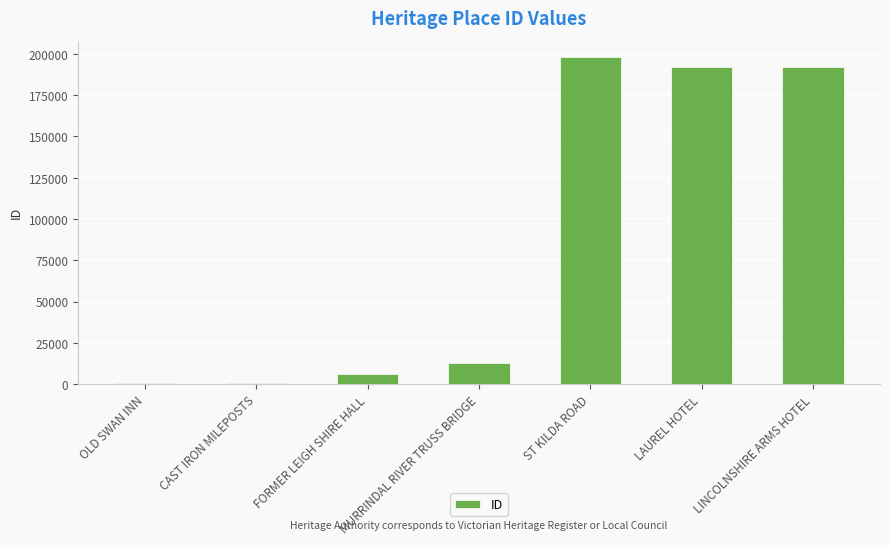

What is the ratio of the value at MURRINDAL RIVER TRUSS BRIDGE to the value at FORMER LEIGH SHIRE HALL?

2.2